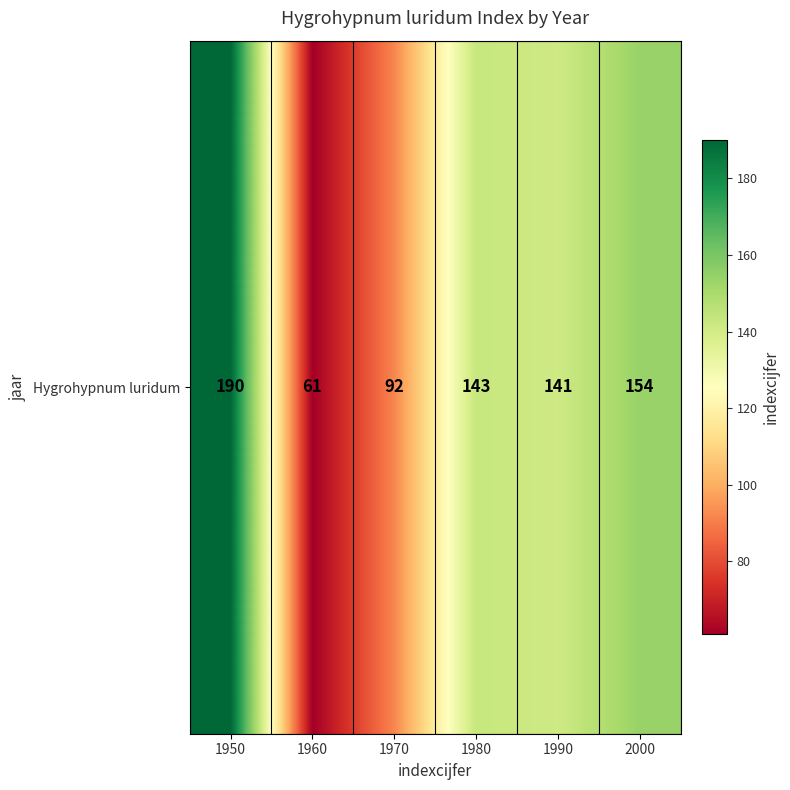

What is the change in value from 1960 to 1970?

+31